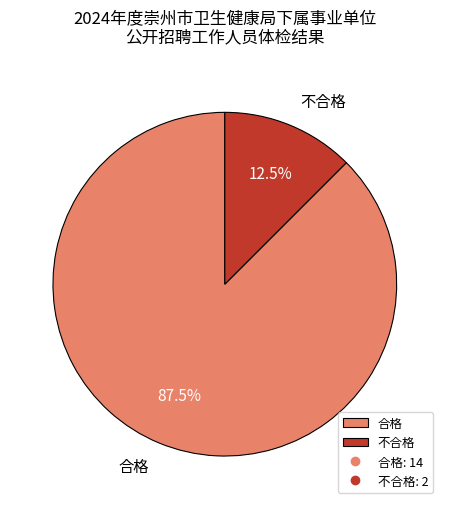

Rank the categories by value from highest to lowest.

合格, 不合格